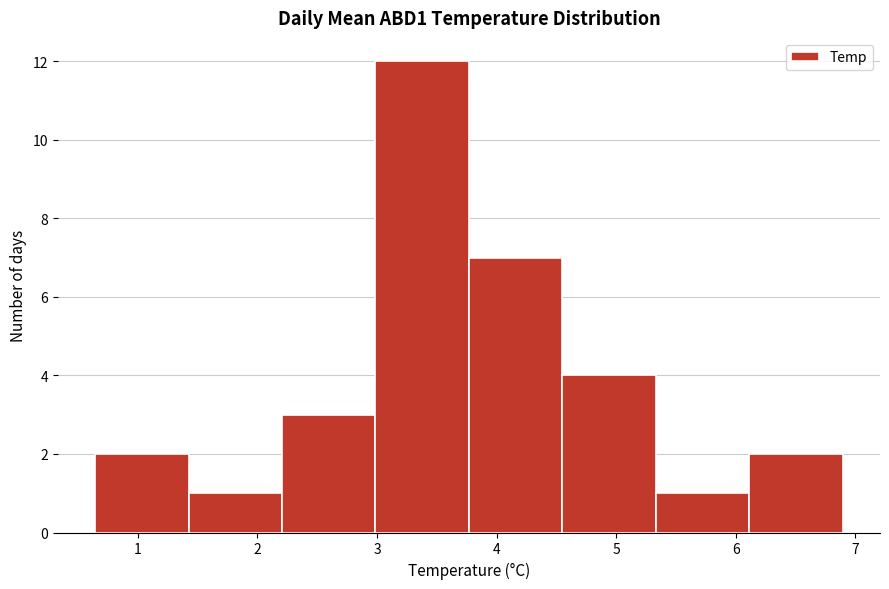

What is the height of the bar covering 2.2 to 3.0 on the x-axis? Neither the bar edges nor the heights are printed on the chart, so give them approximately, as read against the axes.

3